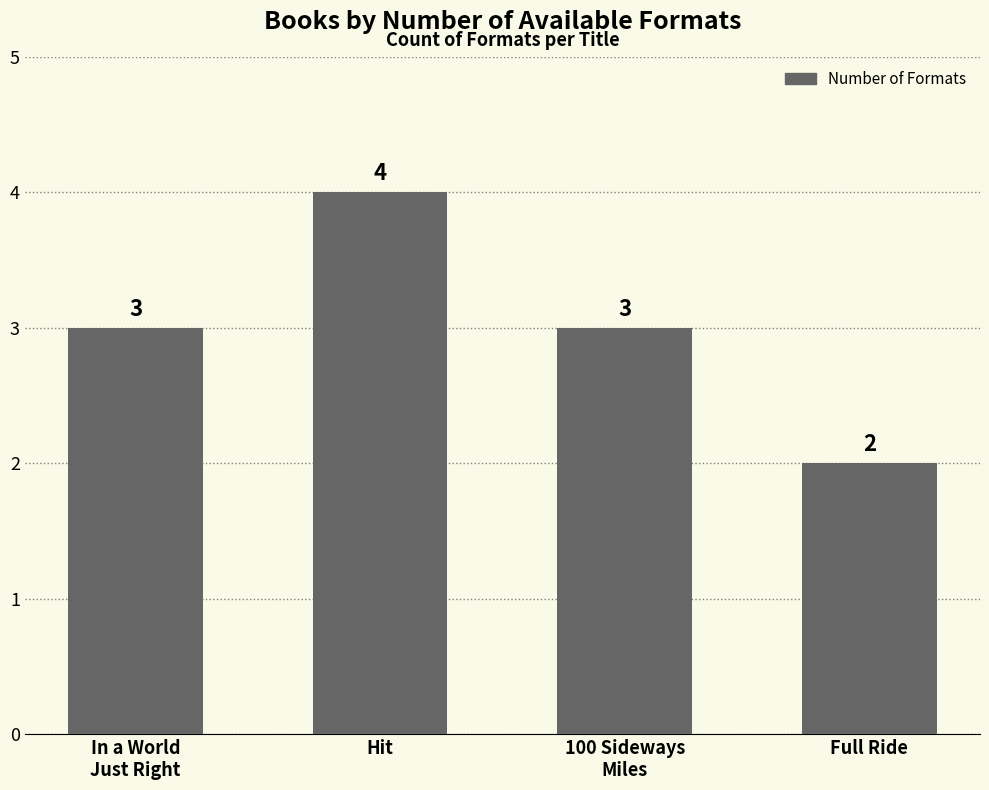

Reading left to right, list all the values displayed in this chart.

In a World
Just Right=3	Hit=4	100 Sideways
Miles=3	Full Ride=2